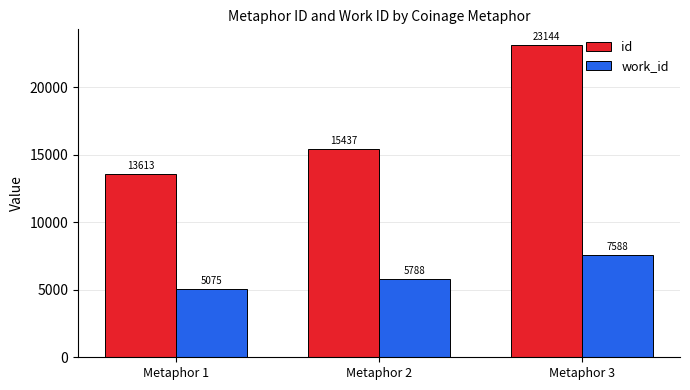

Is the value of work_id at Metaphor 3 greater than the value of id at Metaphor 3?

No